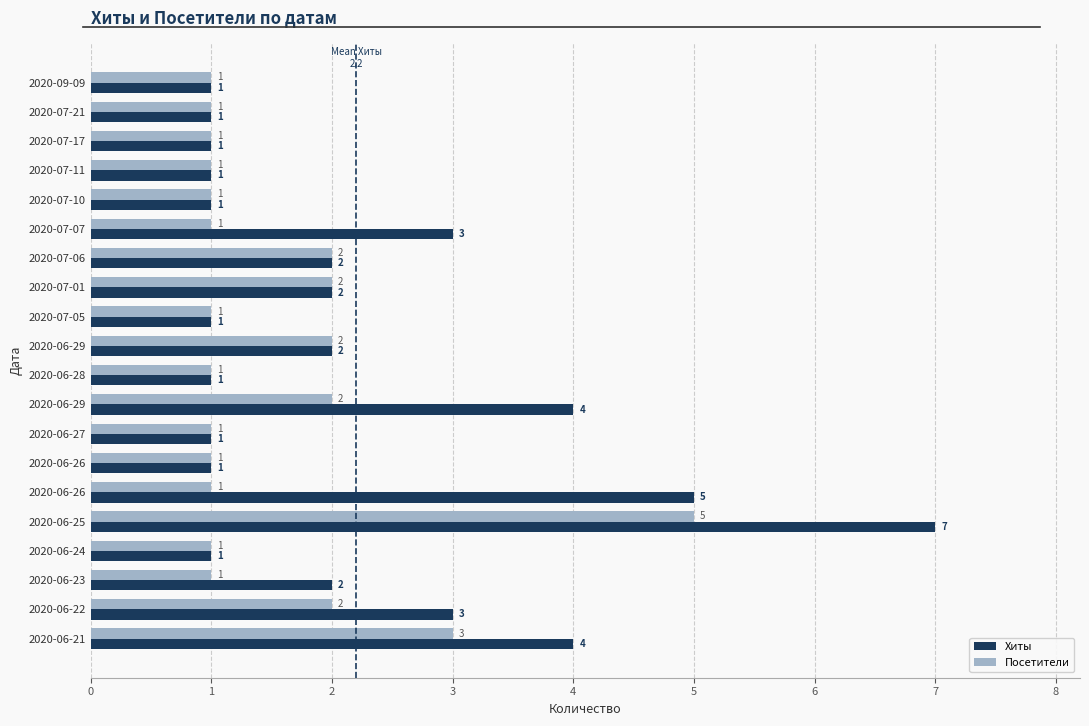

How many data points in Посетители are above 1?

7